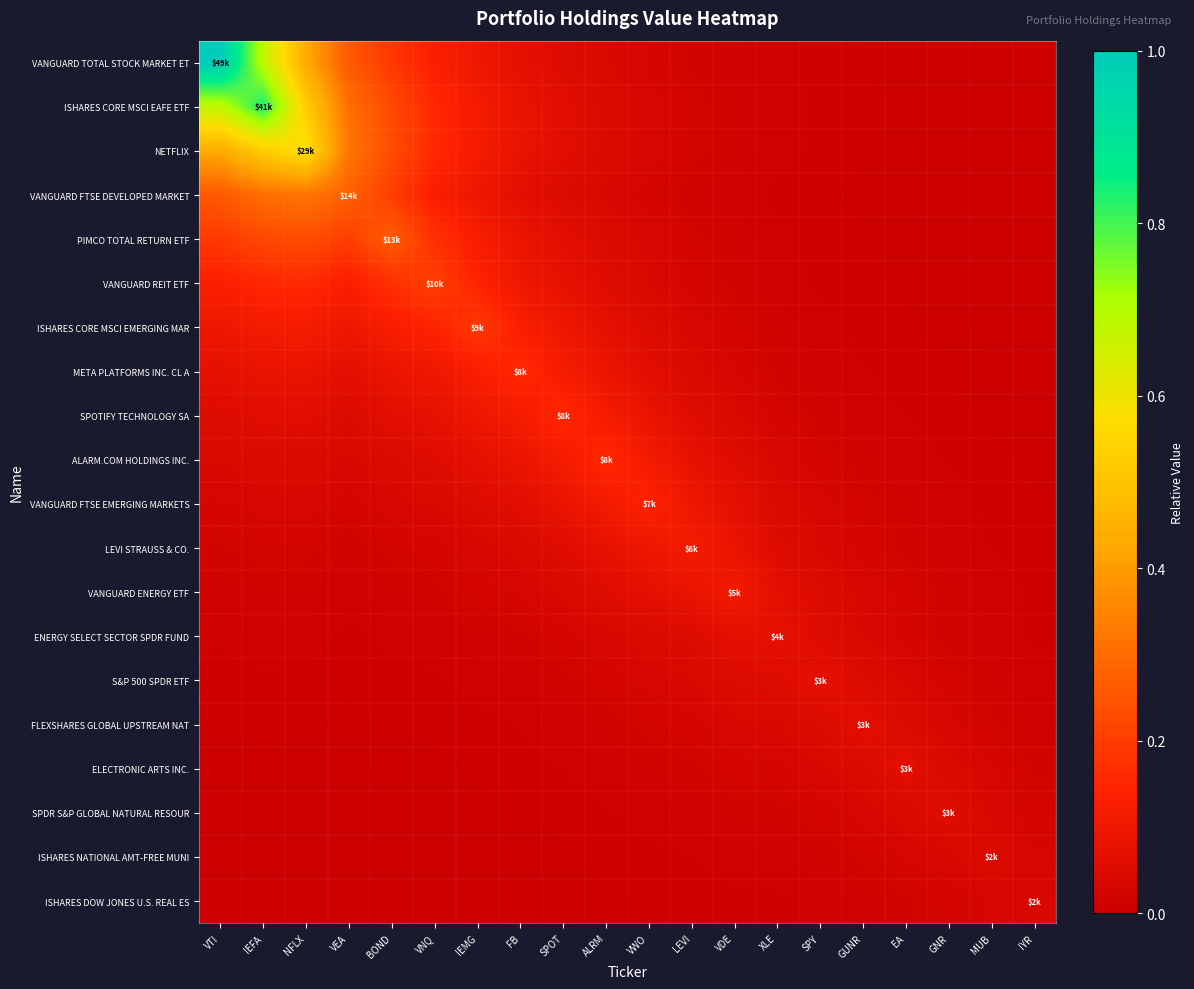

At which category is the sum across all series the highest?

IEFA